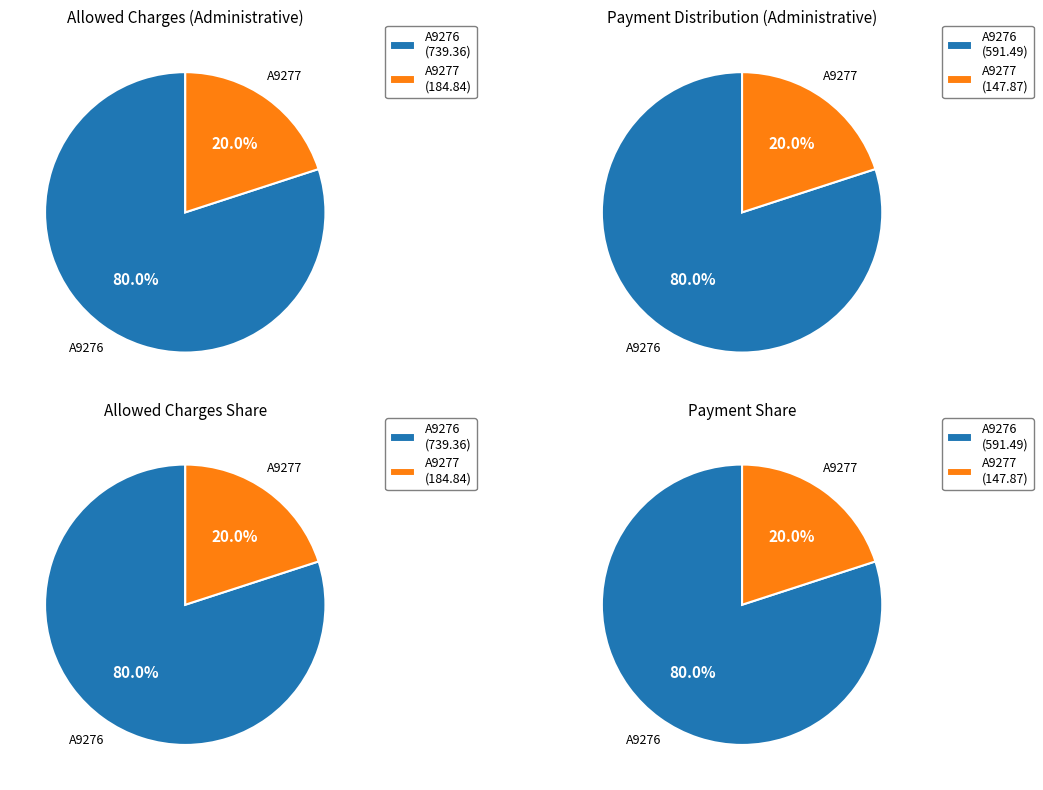

The A9285 slice represents 14% of the pie. True or false?

False